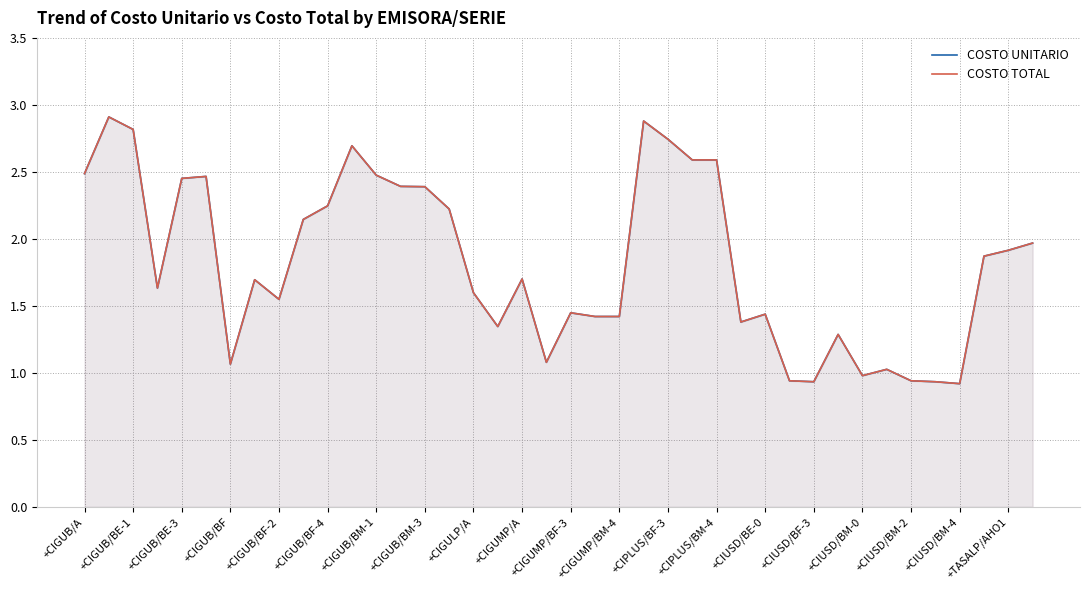

What is the average value of the COSTO TOTAL series?

1.8